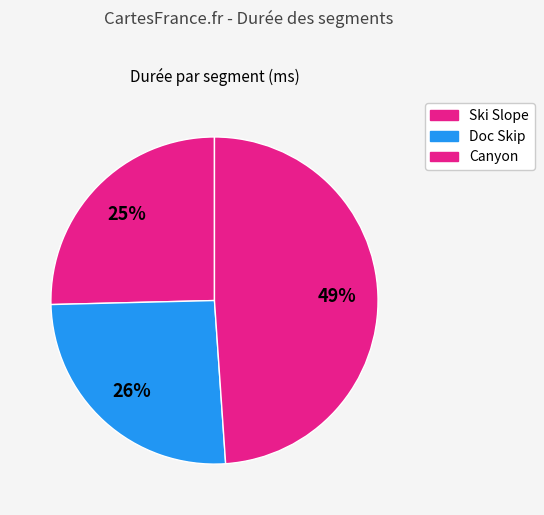

How many slices are in this pie chart?

3